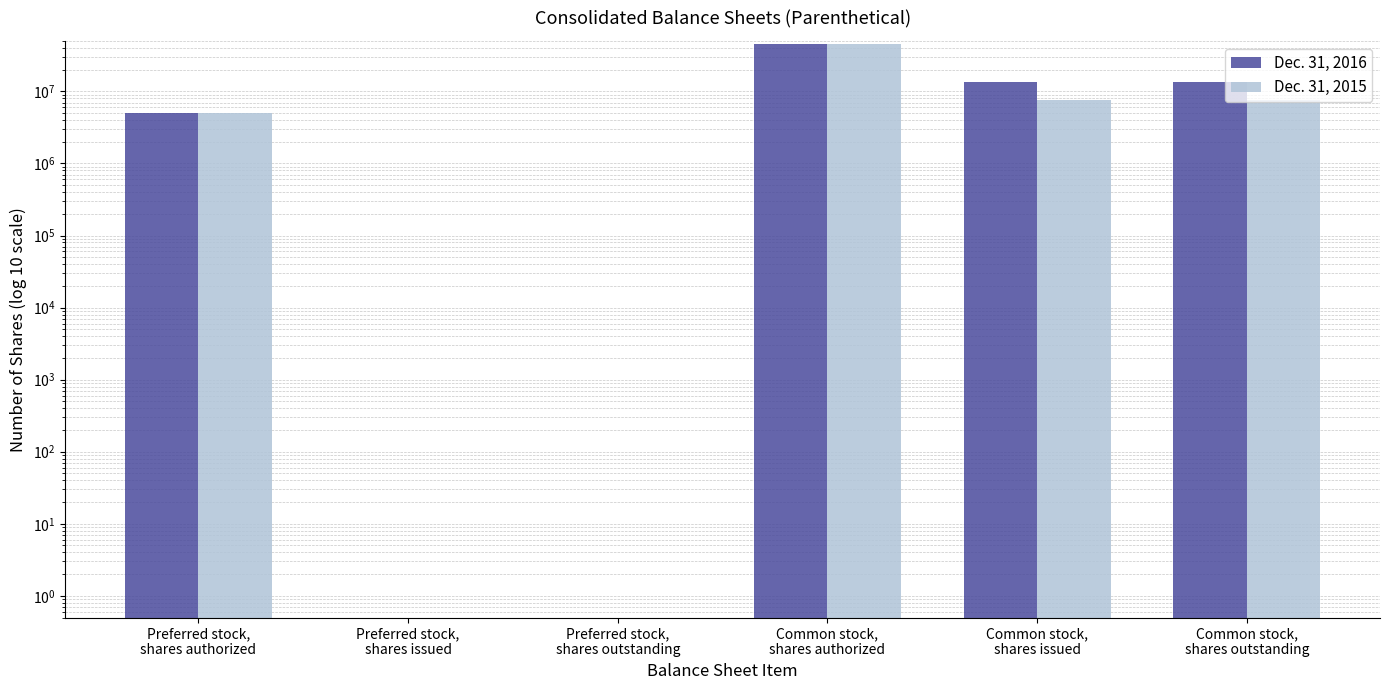

Count the number of data series in this chart.

2